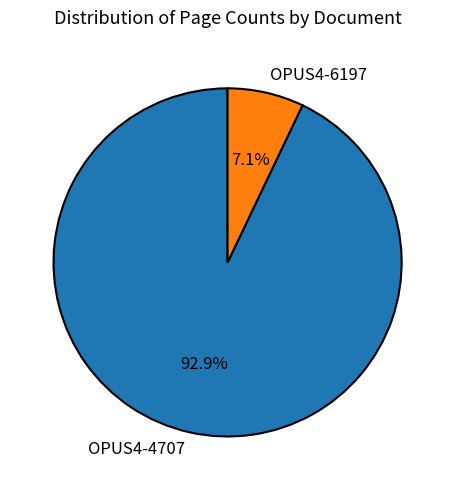

How many segments does this pie chart have?

2